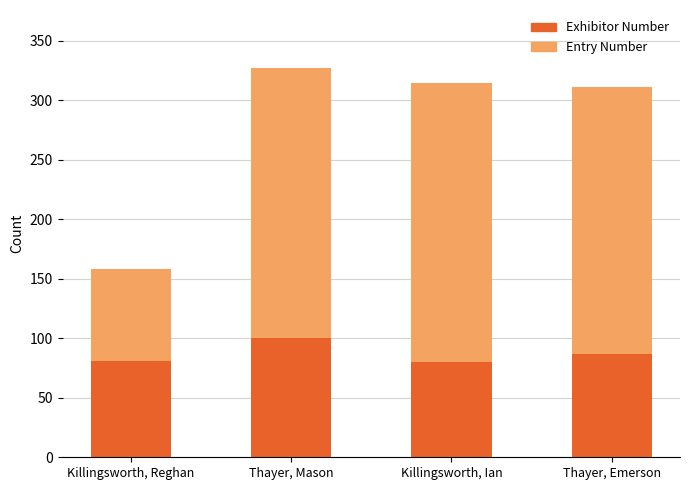

What is the value of the Exhibitor Number bar at the 1st from the left?

81